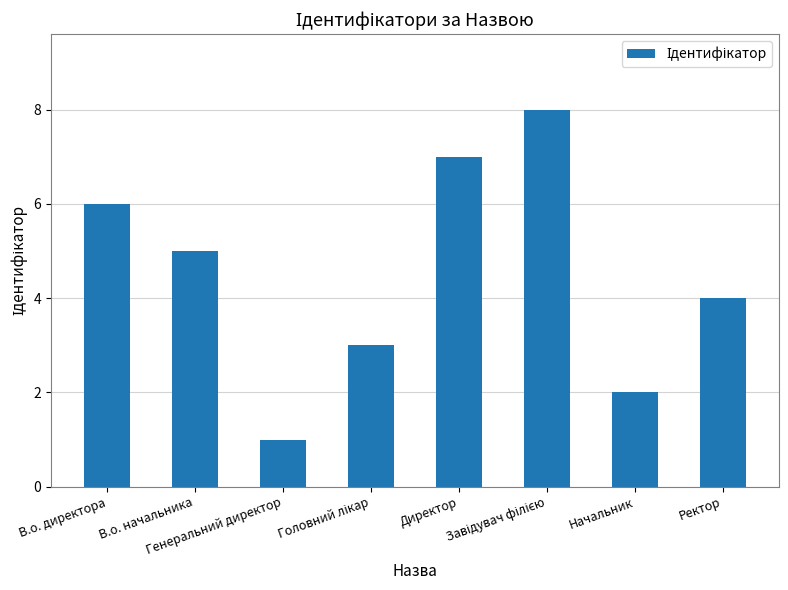

What is the difference between the maximum and second lowest values?

6